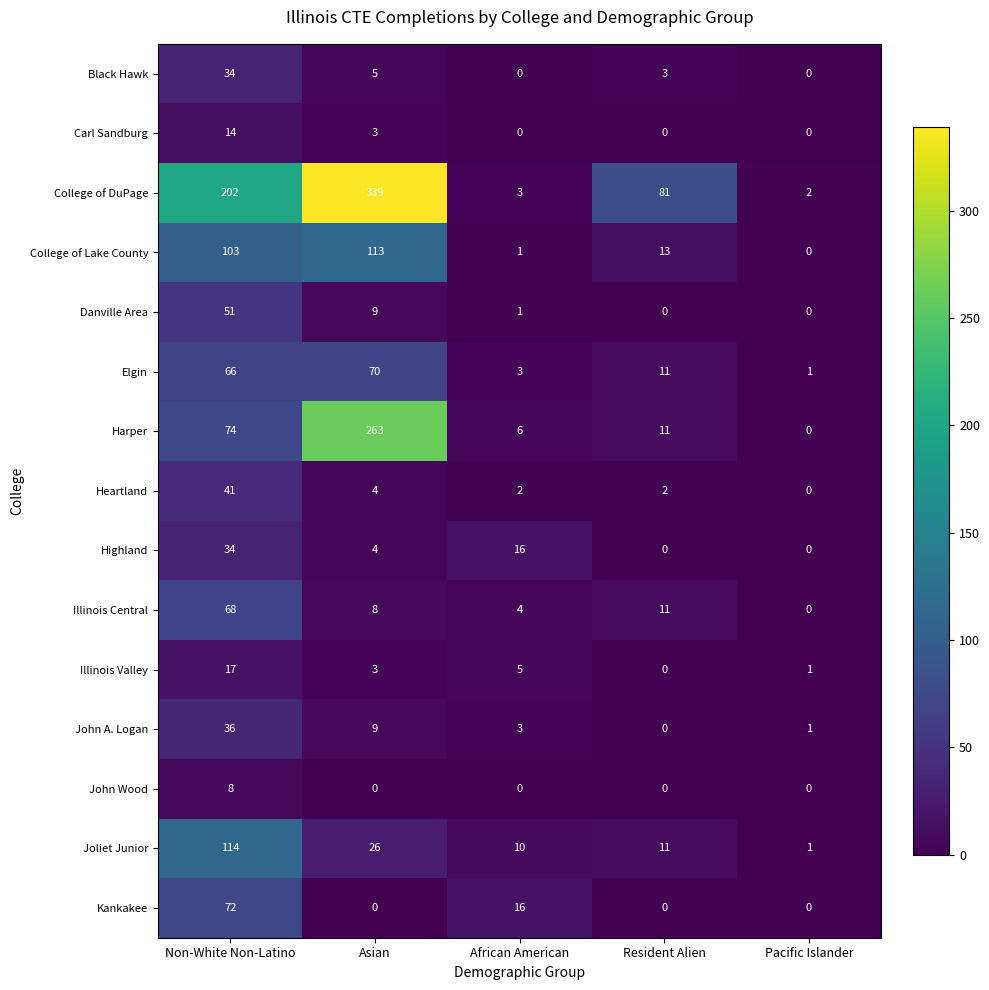

At how many categories does at least one series exceed 42?

3